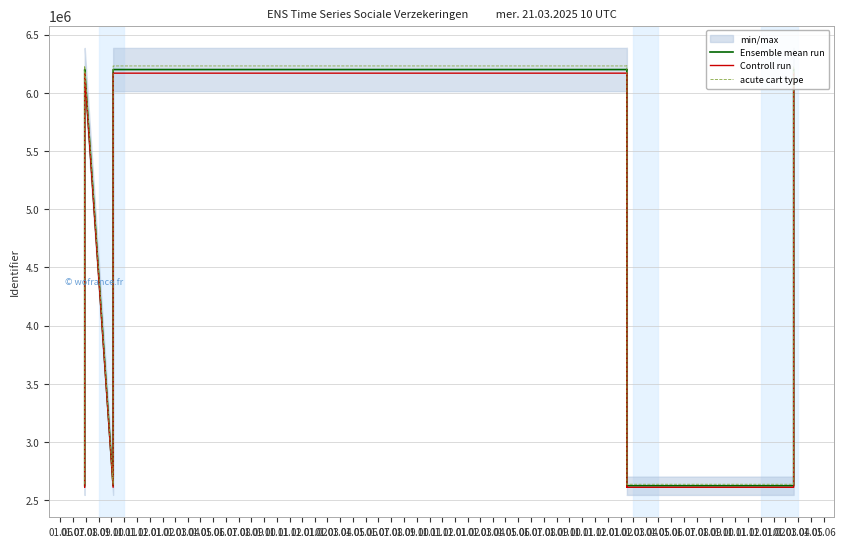

What is the maximum value shown in the chart?

6231466.3